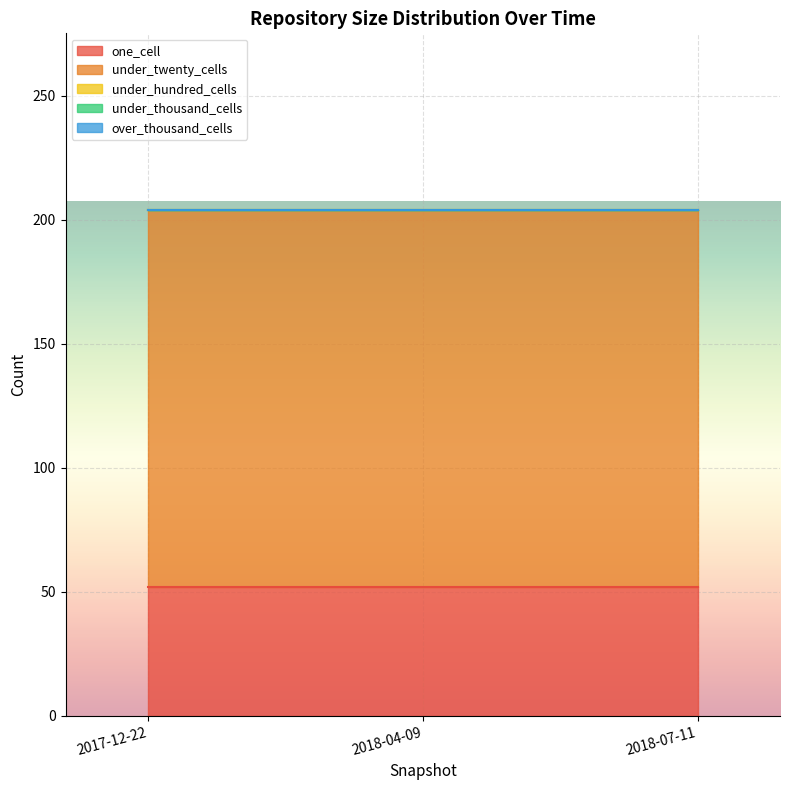

At which category is the sum across all series the highest?

2017-12-22